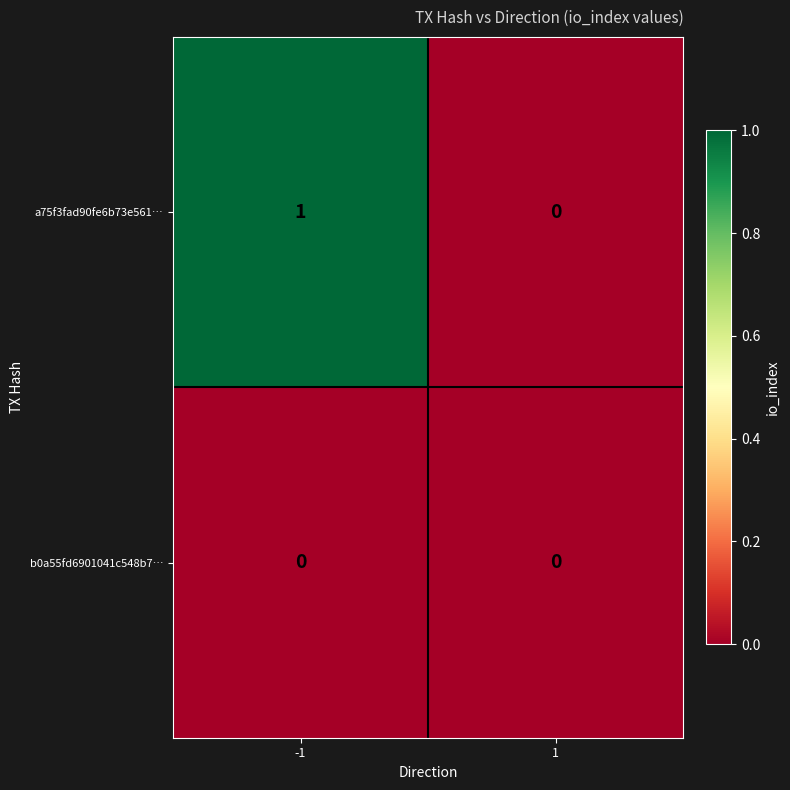

Which series has the largest total across all categories?

a75f3fad90fe6b73e561…